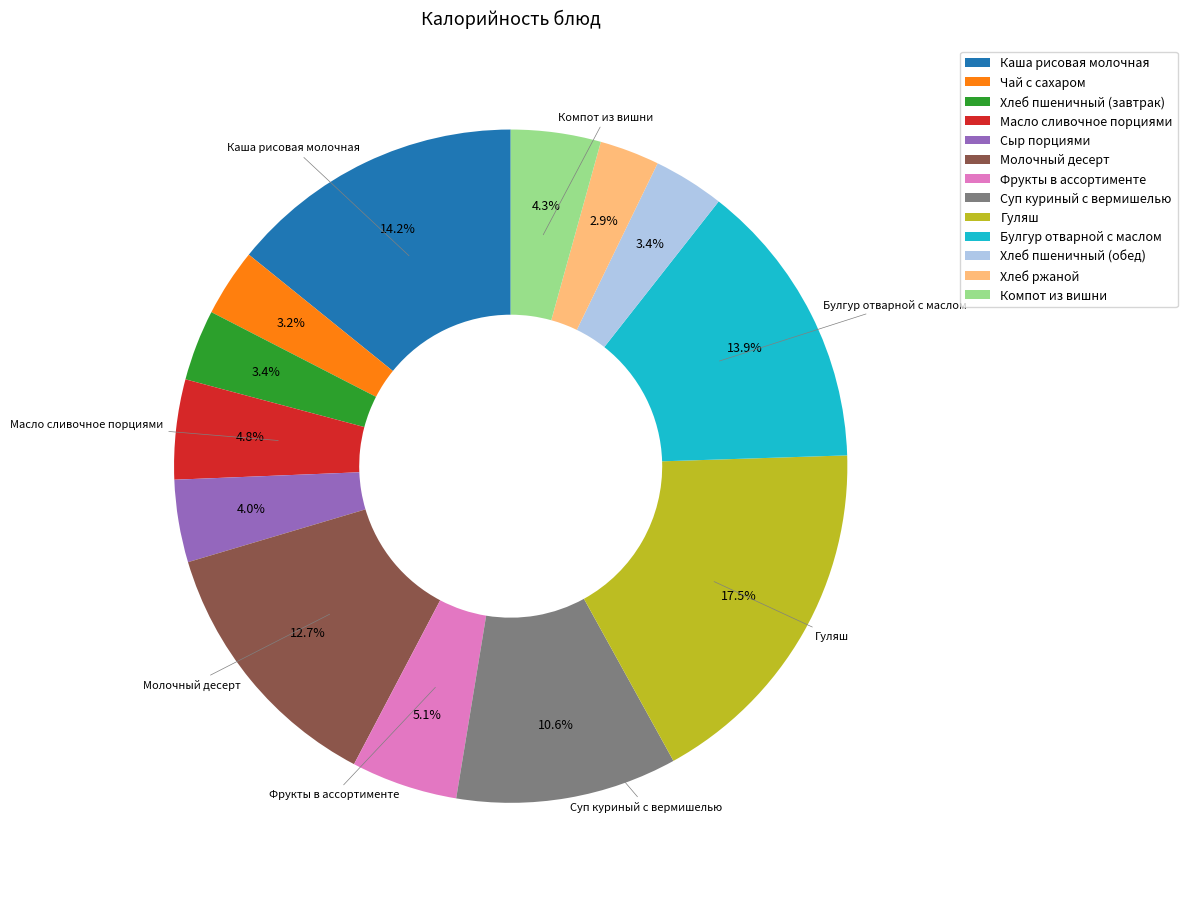

Which slice is the largest?

Гуляш